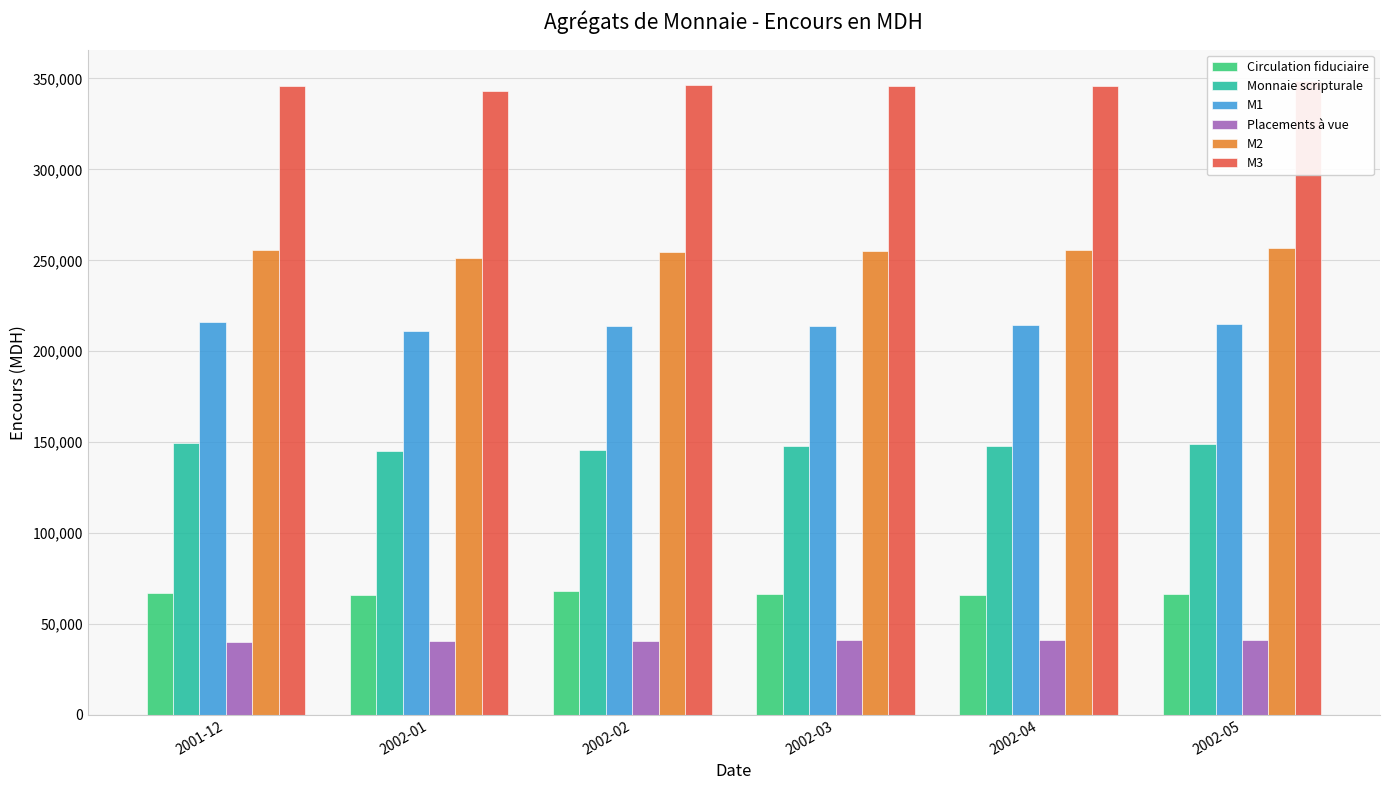

Which category has the lowest value across all series?

2001-12